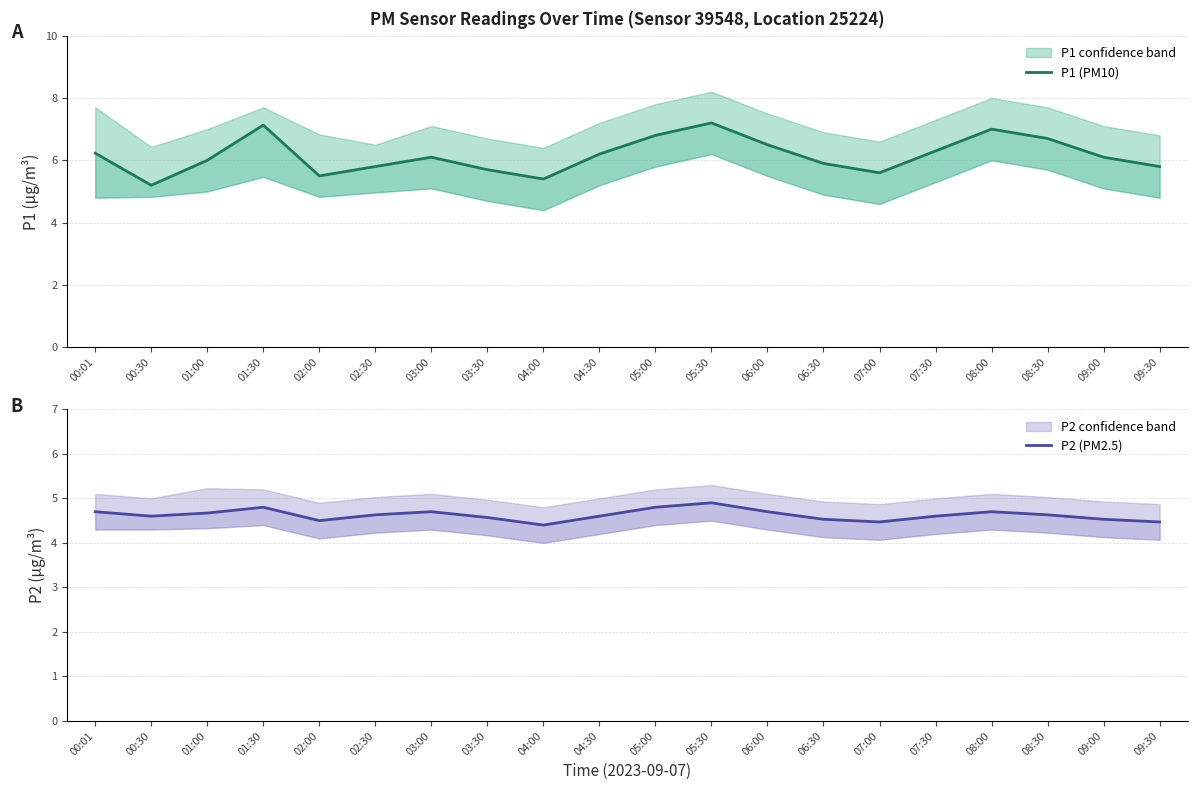

Is this an area chart (filled region under the line)?

No